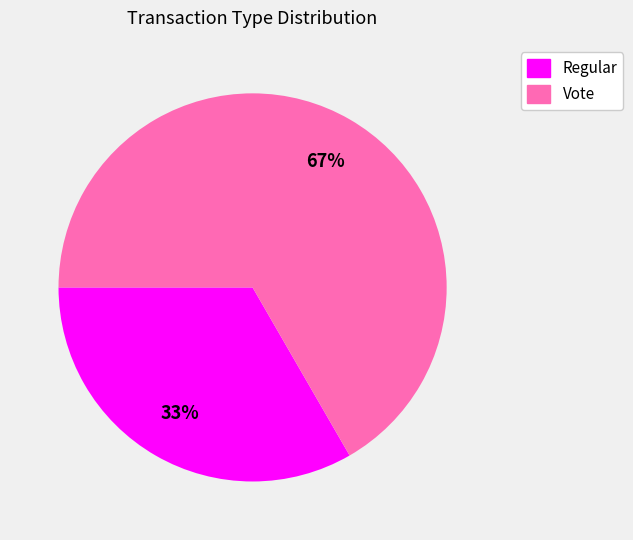

How many slices are in this pie chart?

2